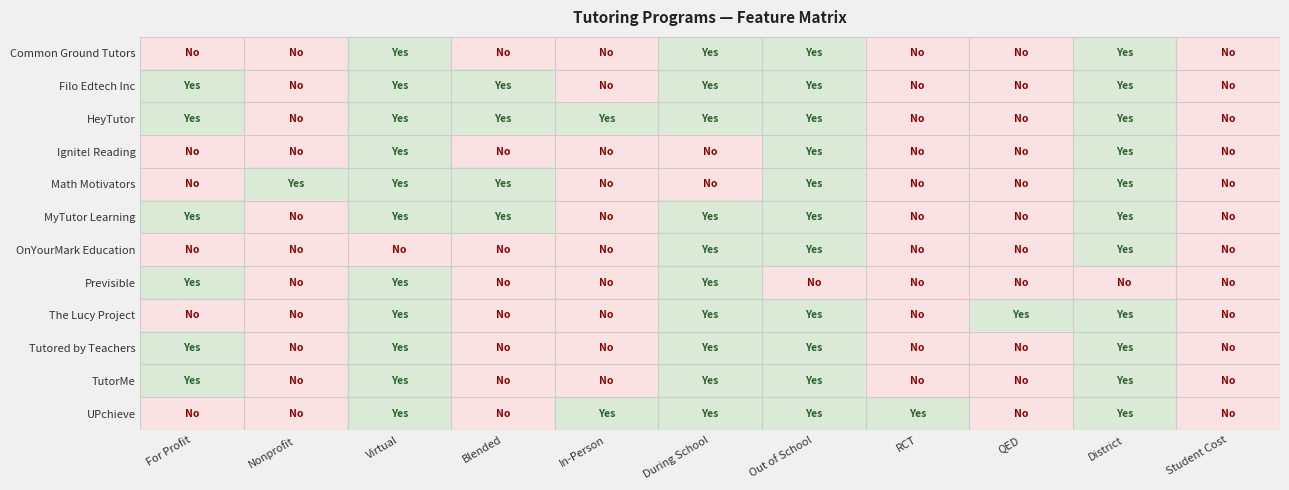

Which series changed the most between In-Person and QED?

HeyTutor